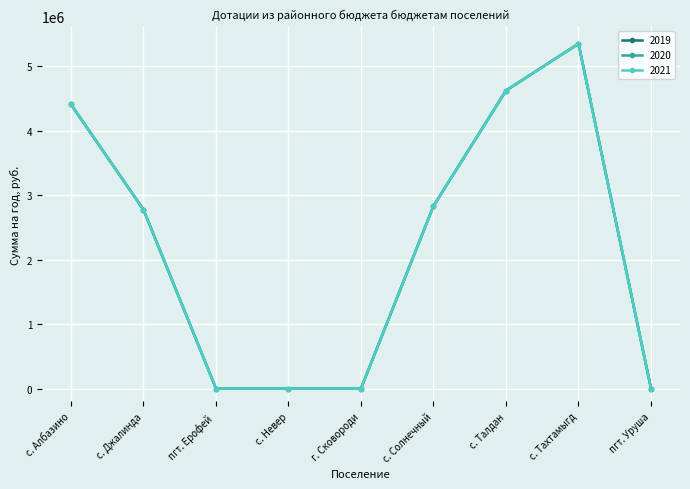

Is this an area chart (filled region under the line)?

No